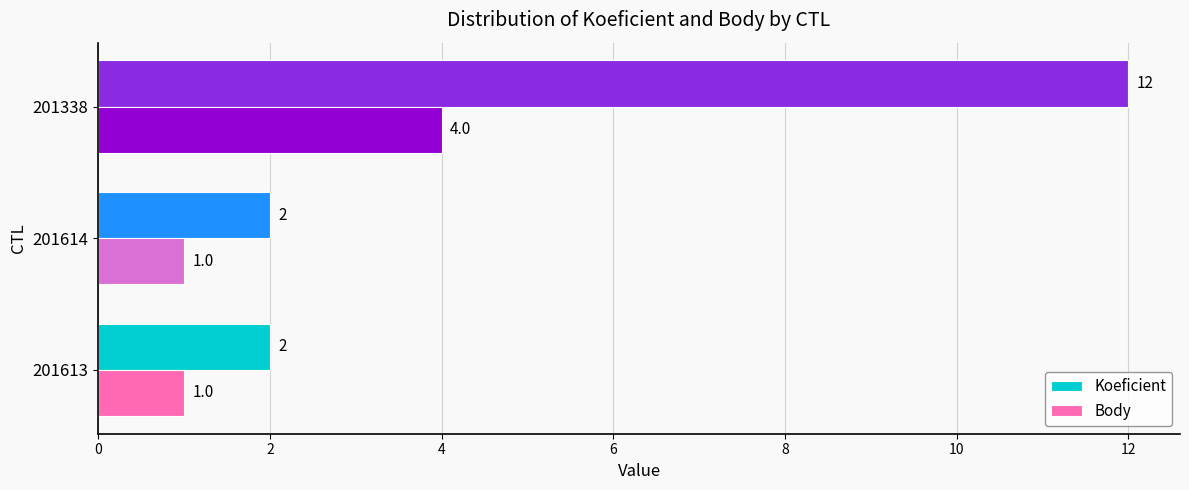

The value of Koeficient at 201613 is 1. True or false?

False